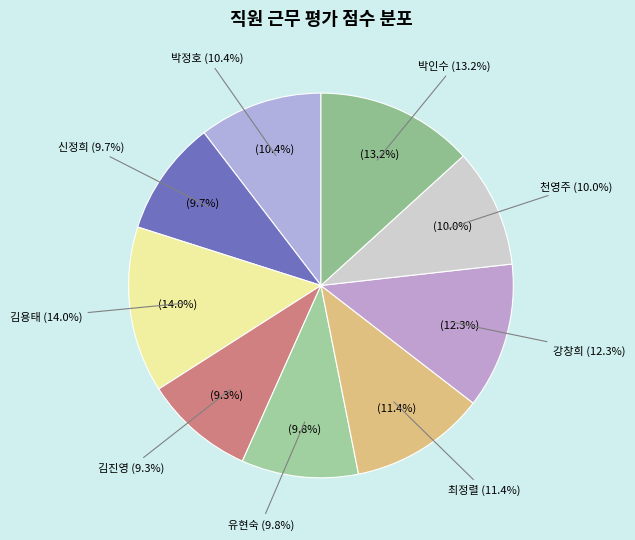

Do 김용태 and 김진영 together represent more than half of the pie?

No